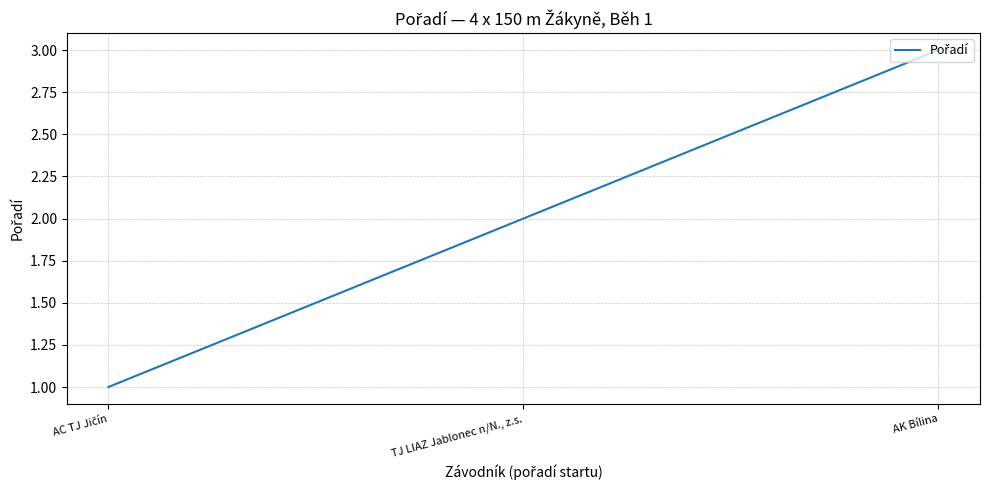

What is the sum of the values at TJ LIAZ Jablonec n/N., z.s. and AK Bílina?

5